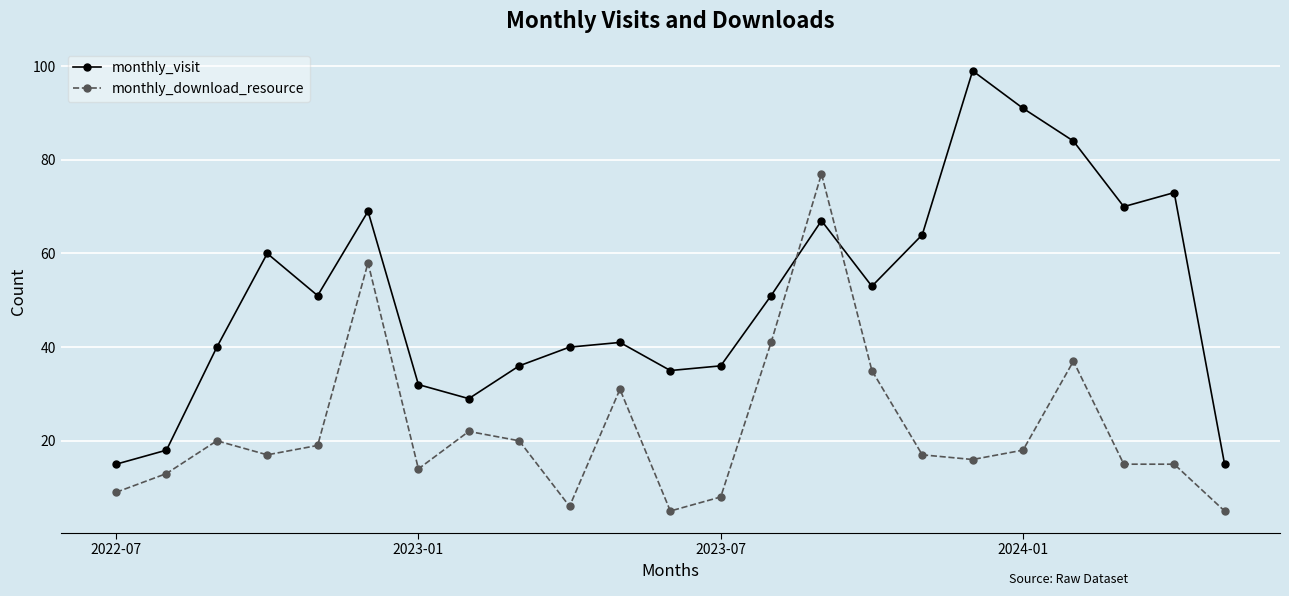

Is this an area chart (filled region under the line)?

No